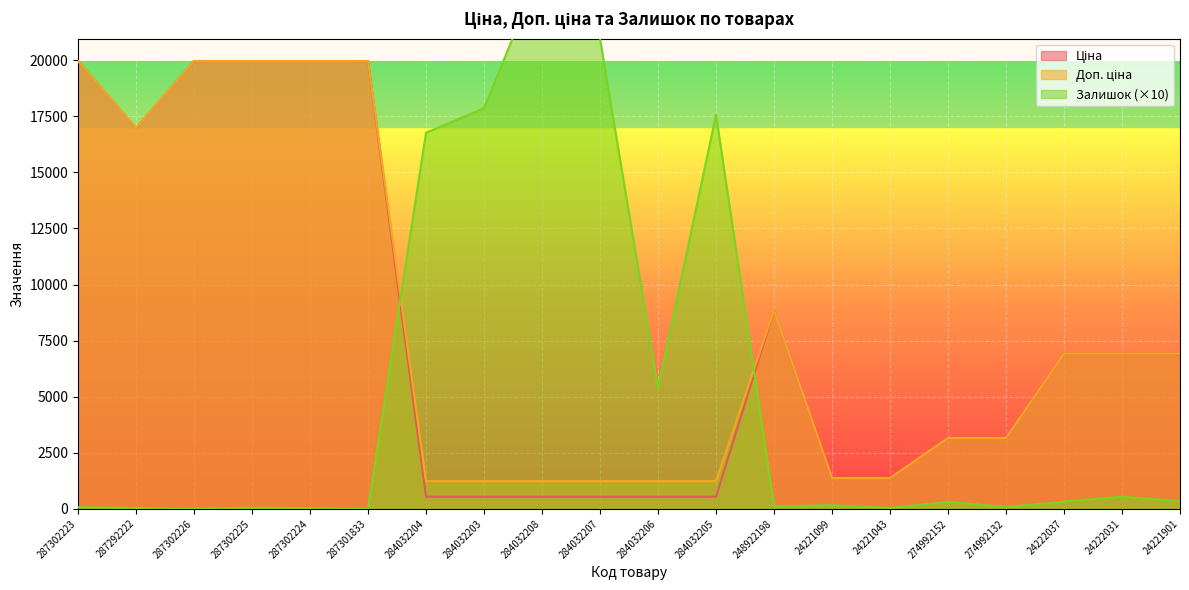

List the labels in order of Залишок value, largest first.

284032208, 284032207, 284032203, 284032205, 284032204, 284032206, 24222031, 24221901, 24222037, 274992152, 24221099, 248922198, 274992132, 287302223, 287302225, 287292222, 24221043, 287302224, 287302226, 287301833